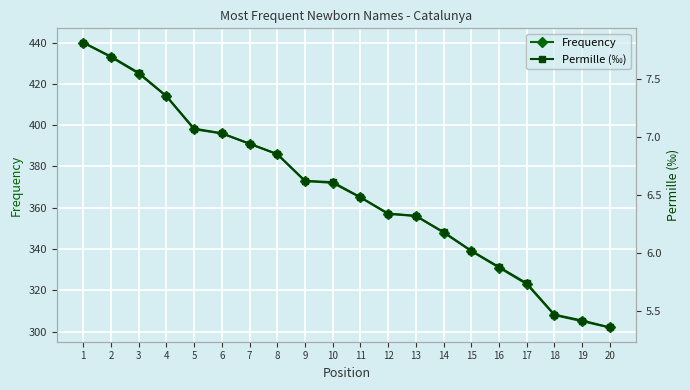

Reading left to right, what are all the values shown in this chart?

Frequency: 440.0	433.0	425.0	414.0	398.0	396.0	391.0	386.0	373.0	372.0	365.0	357.0	356.0	348.0	339.0	331.0	323.0	308.0	305.0	302.0
Permille (‰): 7.8	7.7	7.5	7.3	7.1	7.0	6.9	6.8	6.6	6.6	6.5	6.3	6.3	6.2	6.0	5.9	5.7	5.5	5.4	5.4